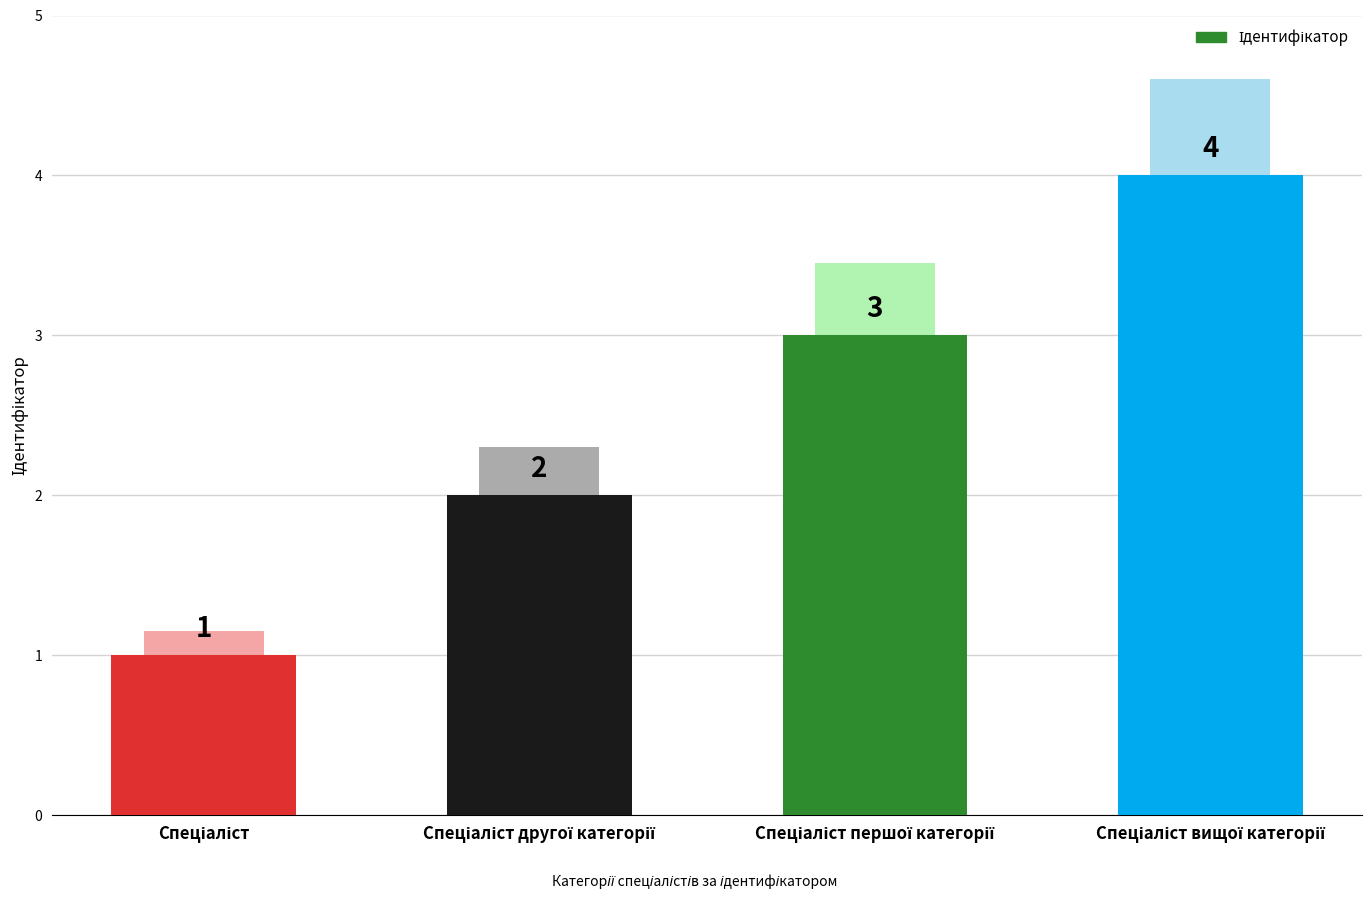

Where is the data nearest to the value 2?

Спеціаліст другої категорії